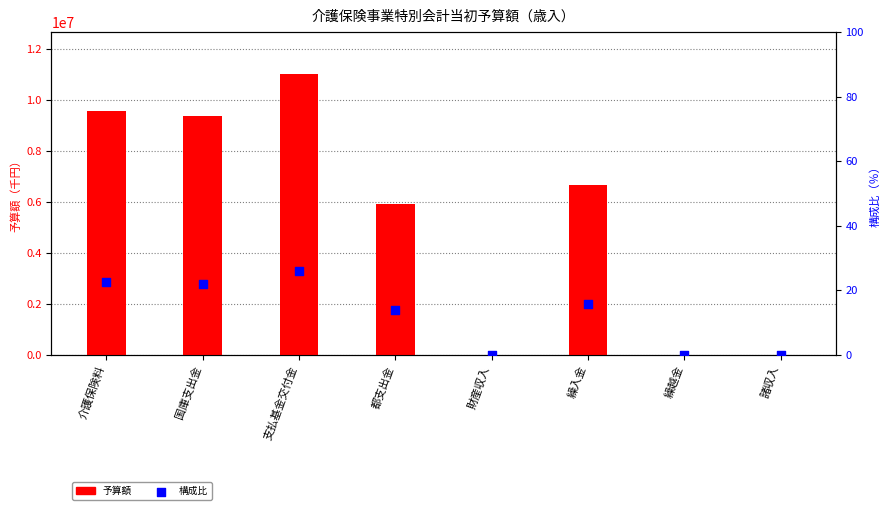

Which series has the largest Y range (max minus min)?

予算額